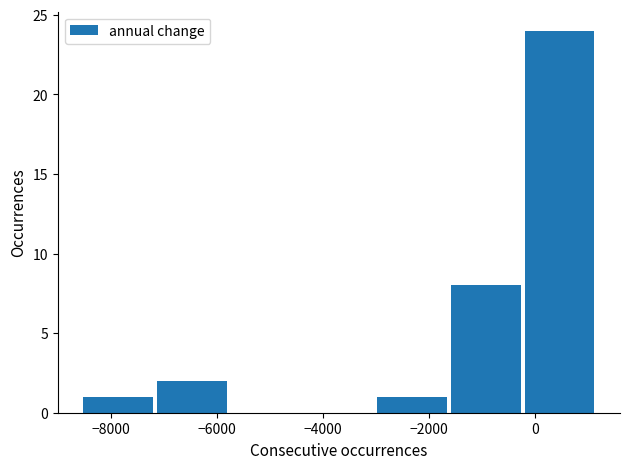

How tall is the bar that spans -1600 to -200 on the x-axis? Neither the bar edges nor the heights are printed on the chart, so give them approximately, as read against the axes.

8